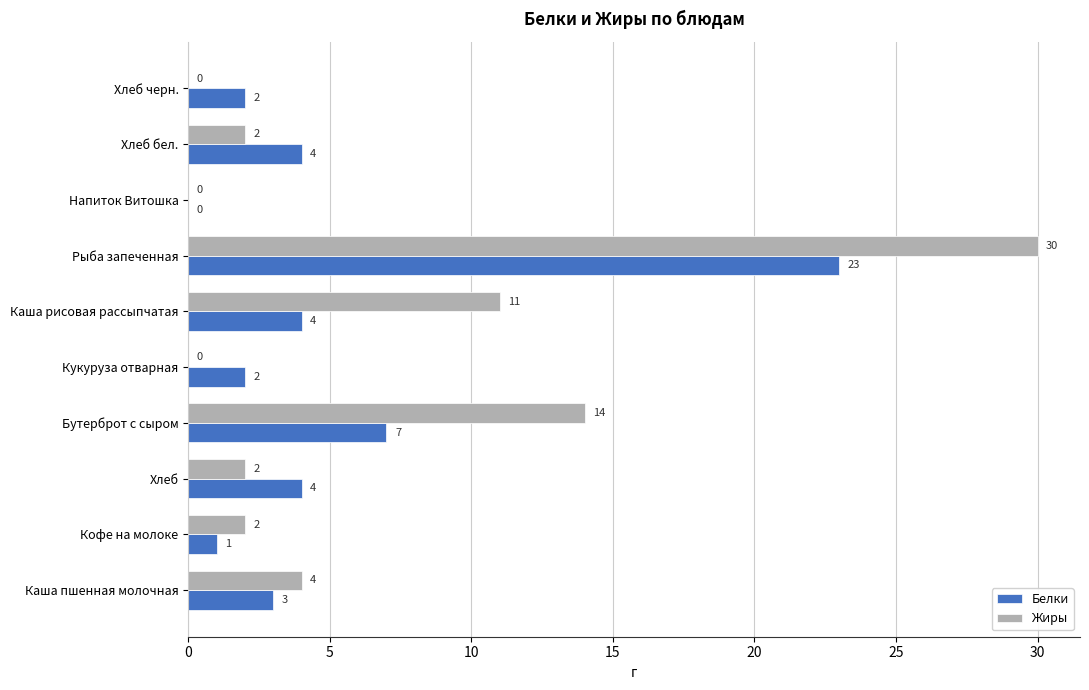

Where is Жиры nearest to the value 15?

Бутерброт с сыром